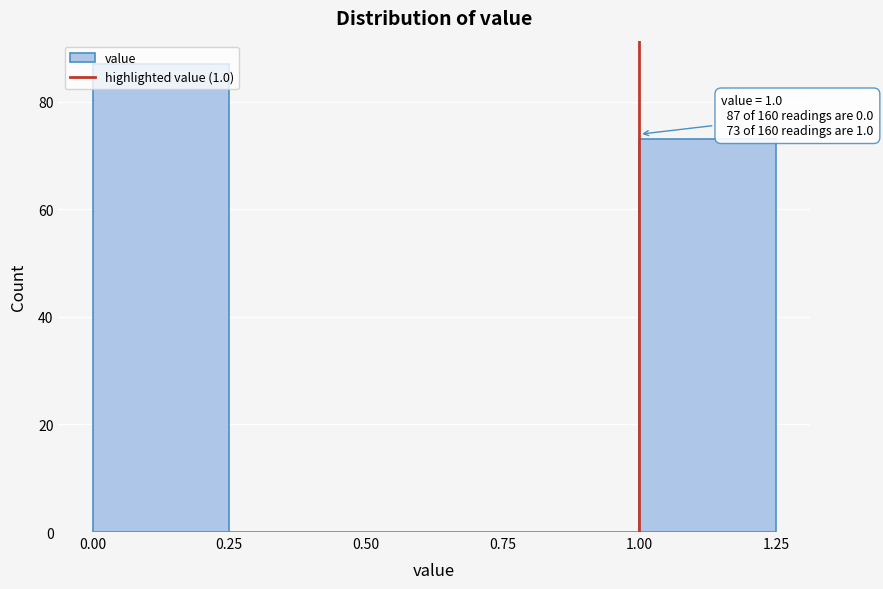

Which range on the x-axis has the tallest bar?

0.00 to 0.25